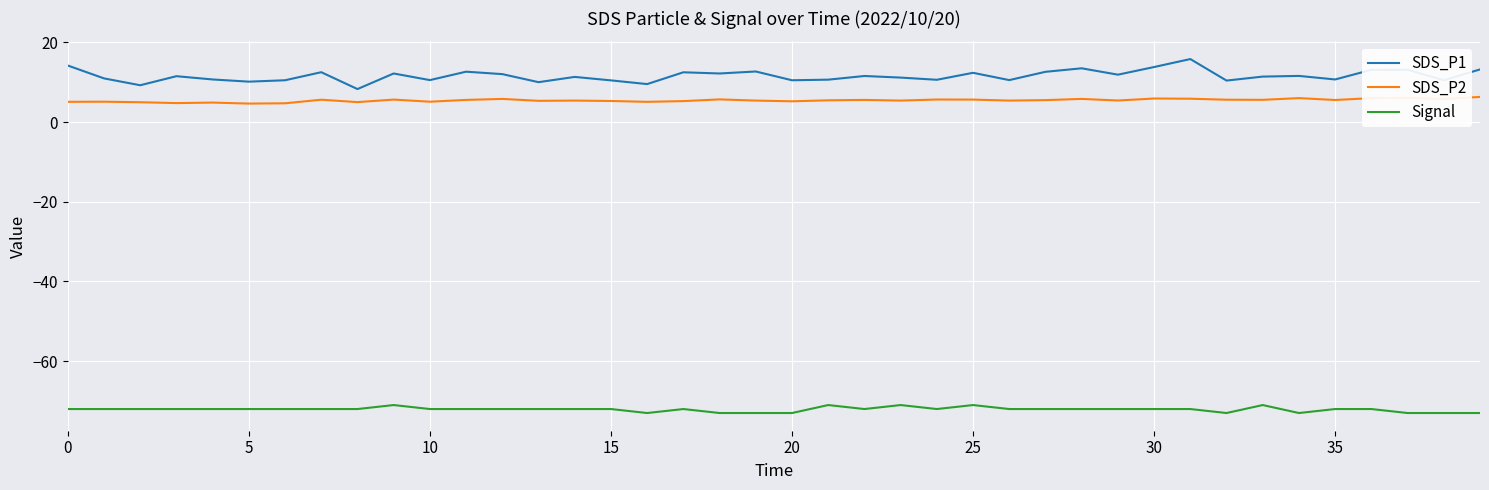

Which series has the widest spread of values?

SDS_P1